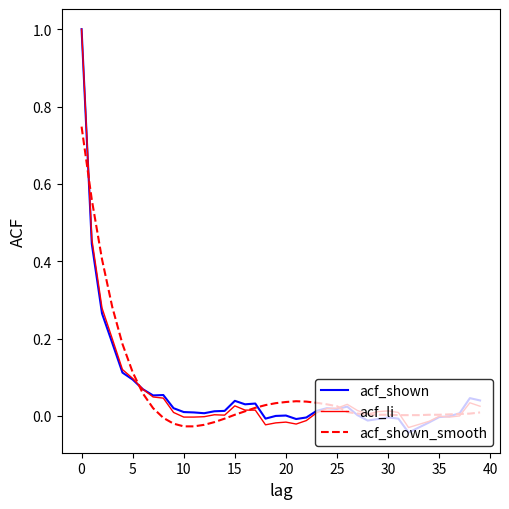

What is the greatest value displayed?

1.0